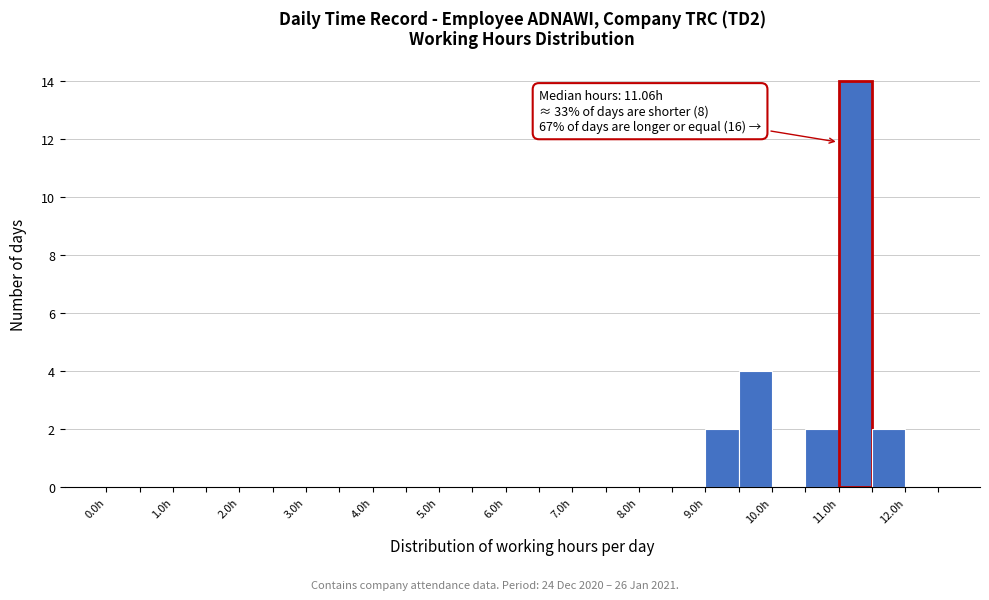

Over which range of the x-axis is the bar tallest?

11.0 to 11.5